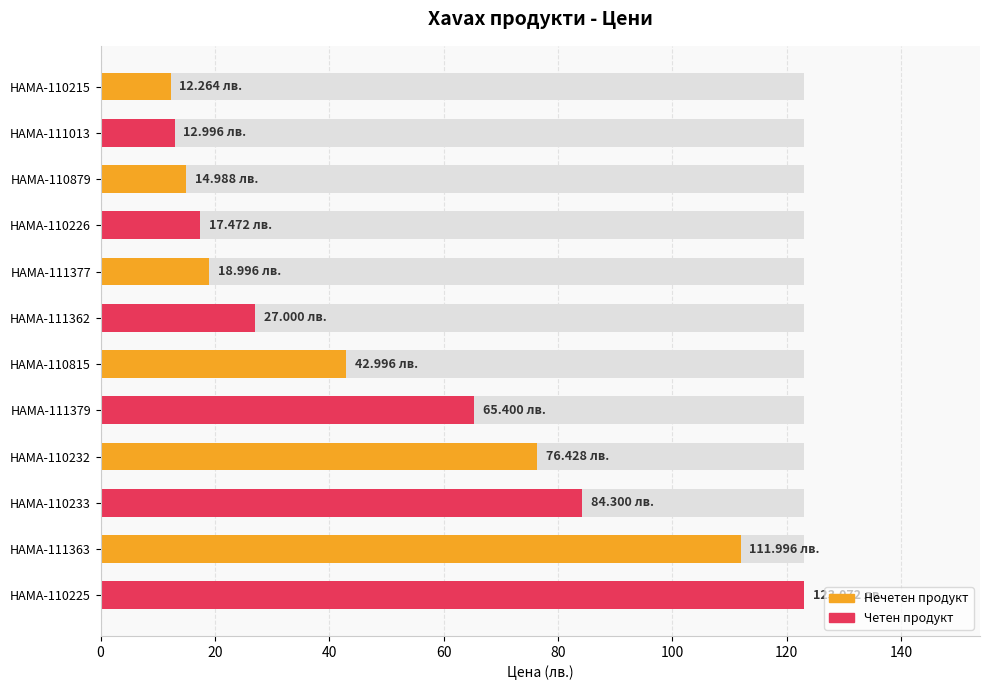

Count the number of values greater than 42.

6